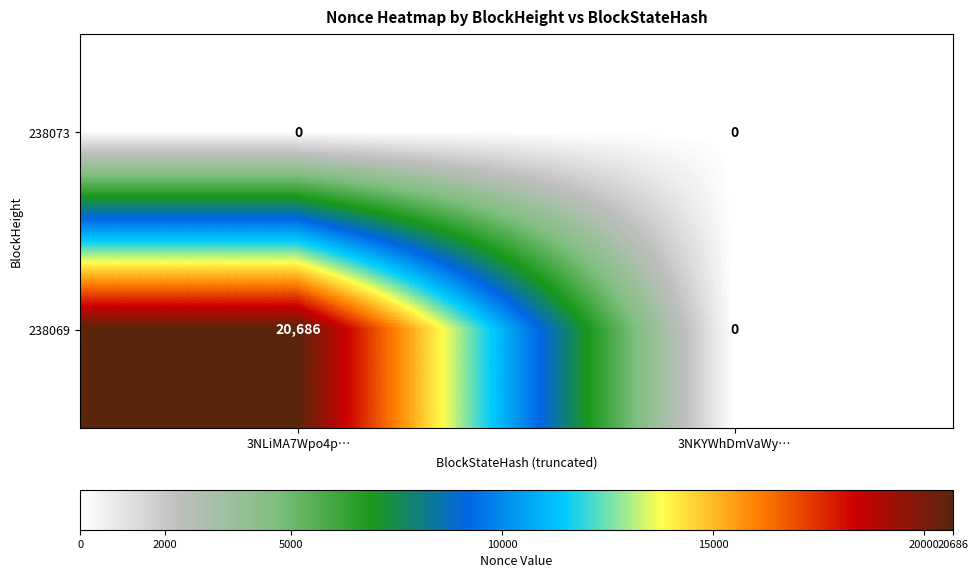

Which series has the largest range (max minus min)?

238069